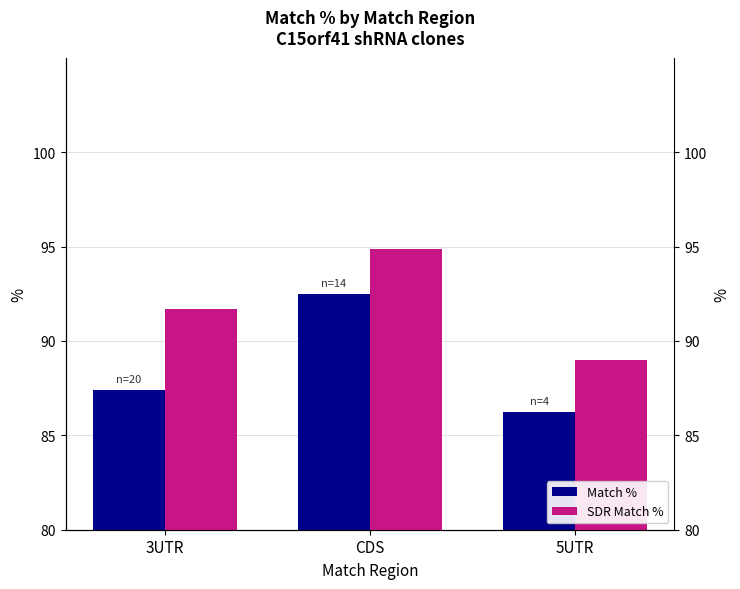

Which label corresponds to the smallest value in the chart?

5UTR